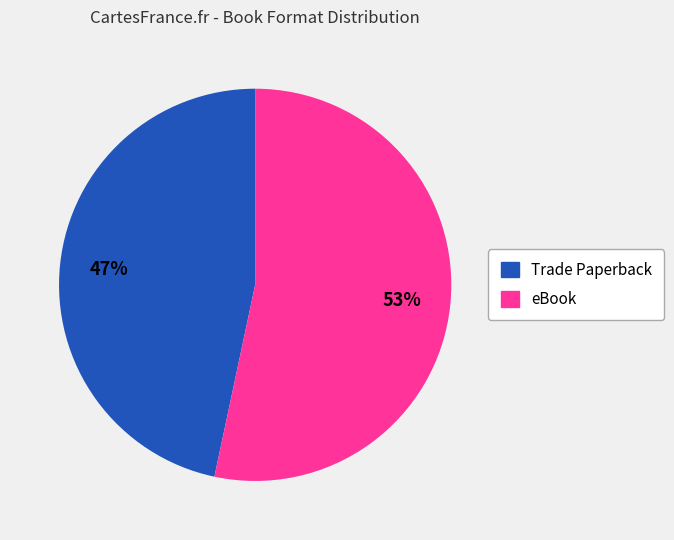

Does Trade Paperback account for over 50% of the chart?

No